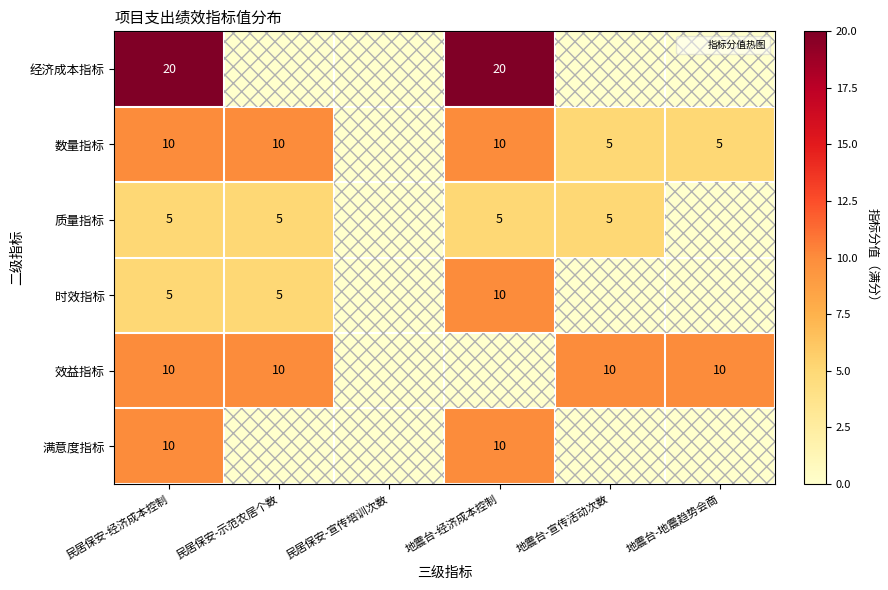

How many values in 满意度指标 are above zero?

2